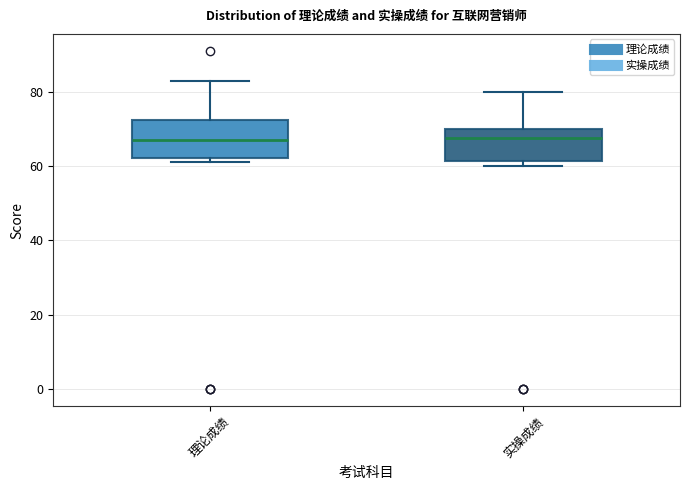

Reading left to right, read every box against the y-axis: the position of its median line, the range the box covers, and the ends of its whiskers. The values are not printed on the chart, so give them approximately, as read against the axis.

理论成绩: median 68, box 62 to 72, whiskers 62 (just below the box's lower edge) to 84
实操成绩: median 68, box 62 to 70, whiskers 60 to 80